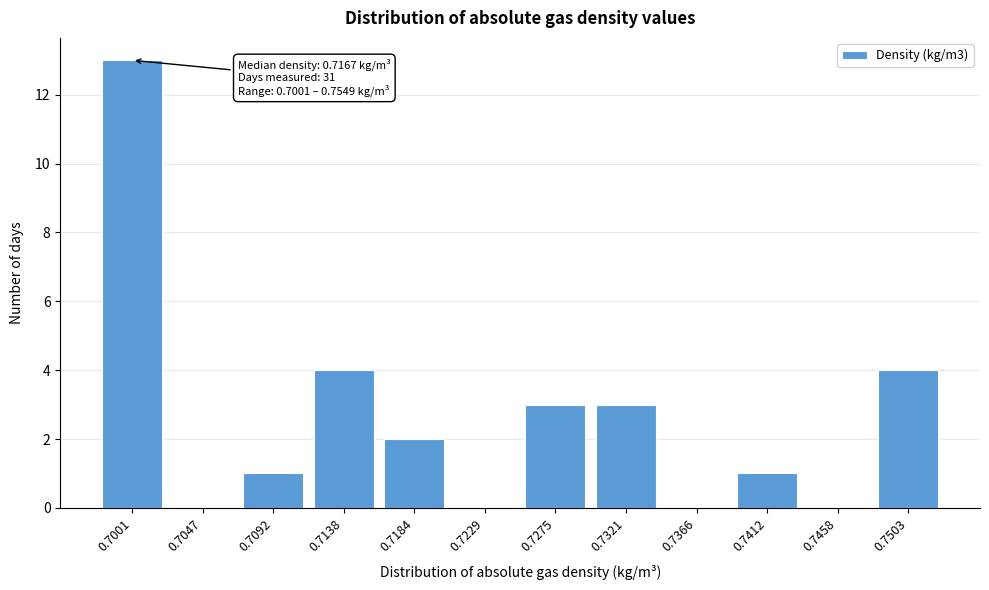

Reading right to left, extract all data points from this chart.

0.7503=4	0.7458=0	0.7412=1	0.7366=0	0.7321=3	0.7275=3	0.7229=0	0.7184=2	0.7138=4	0.7092=1	0.7047=0	0.7001=13